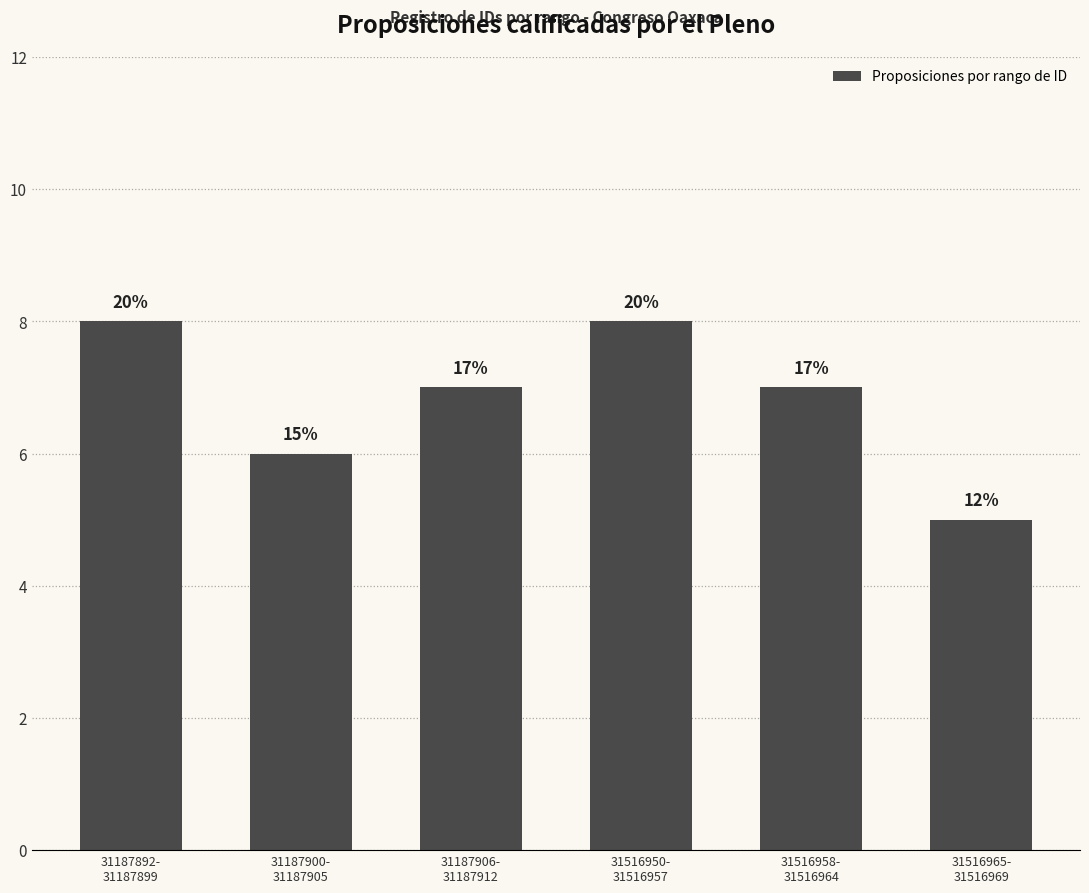

What is the label of the 2nd bar from the left?

31187900-
31187905